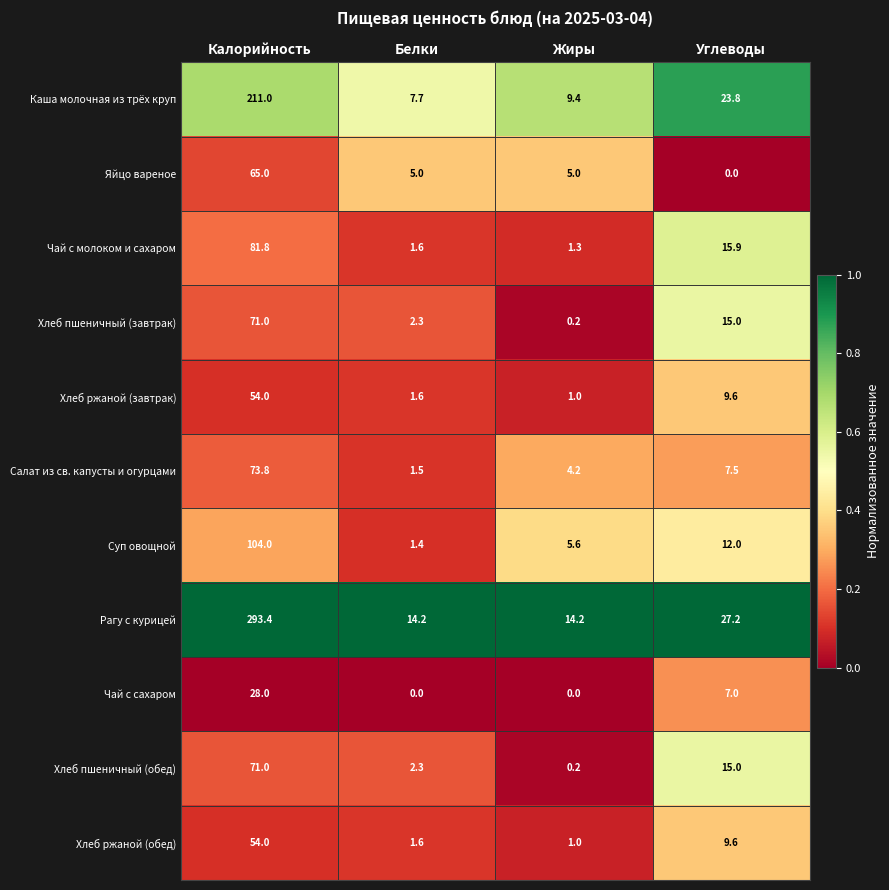

True or false: Рагу с курицей has a value of 6.1 at Белки.

False